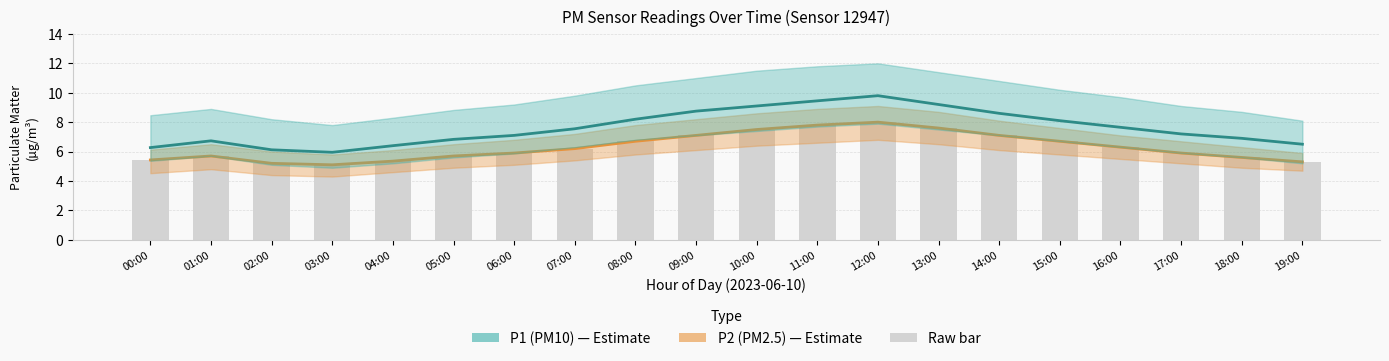

List the labels in order of P1 (PM10) value, largest first.

12:00, 11:00, 13:00, 10:00, 09:00, 14:00, 08:00, 15:00, 16:00, 07:00, 17:00, 06:00, 18:00, 05:00, 01:00, 19:00, 04:00, 00:00, 02:00, 03:00